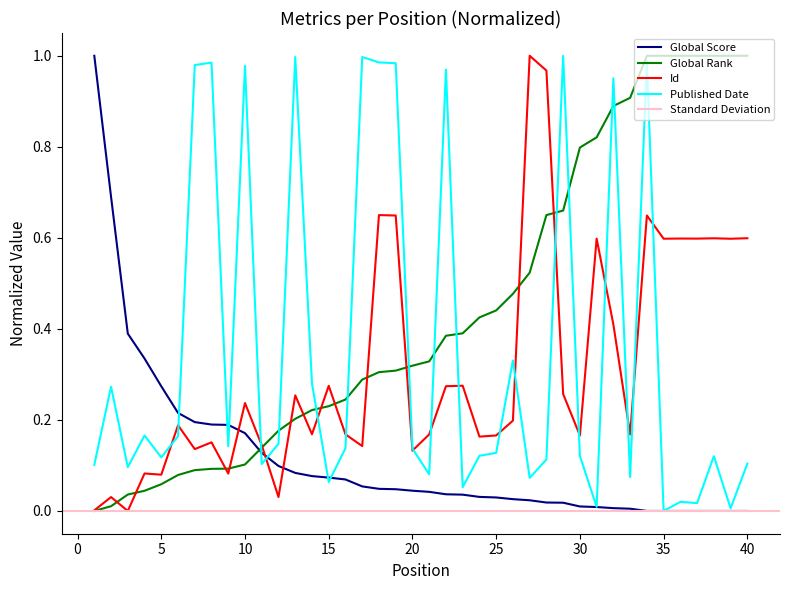

The value of Global Rank at 19 is 0.3. True or false?

True